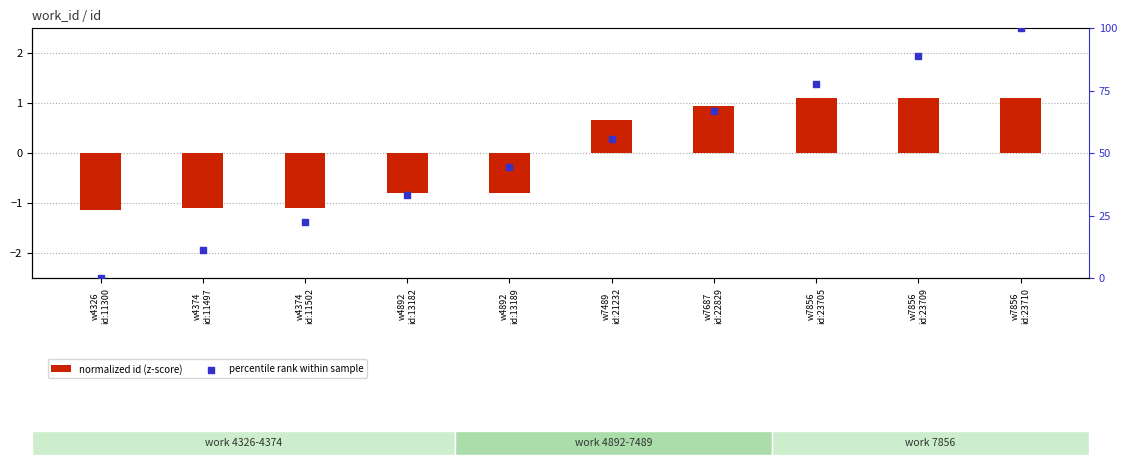

Is the value of percentile rank within sample at w4892
id:13182 greater than the value of normalized id (z-score) at w7856
id:23705?

Yes